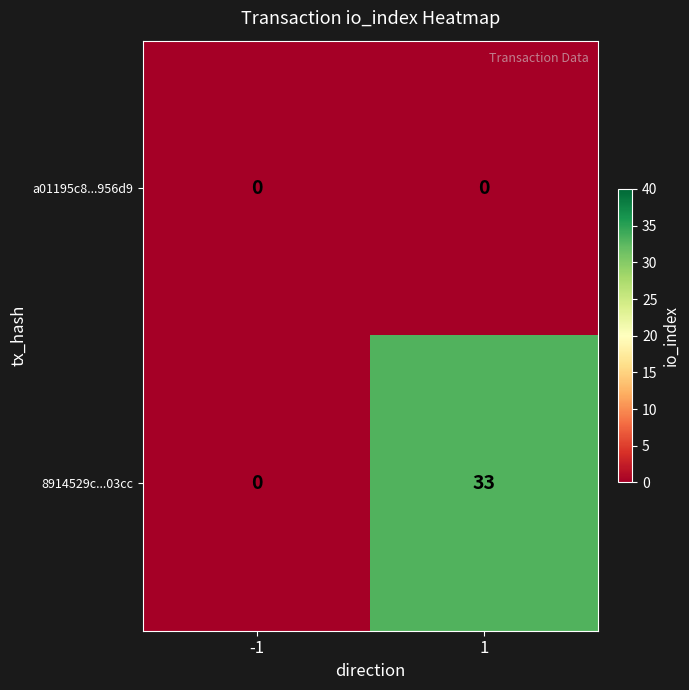

Reading left to right, what are all the values shown in this chart?

a01195c8...956d9: 0	0
8914529c...03cc: 0	33